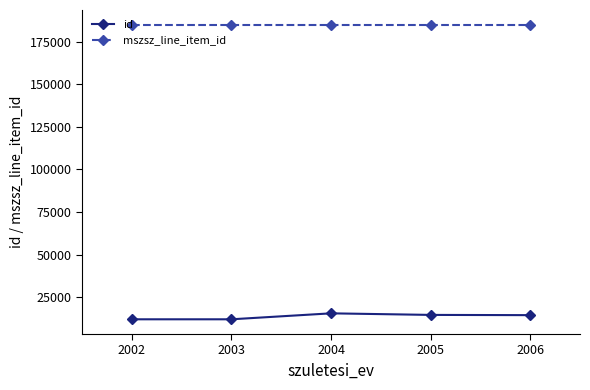

Which series has the largest total across all categories?

mszsz_line_item_id